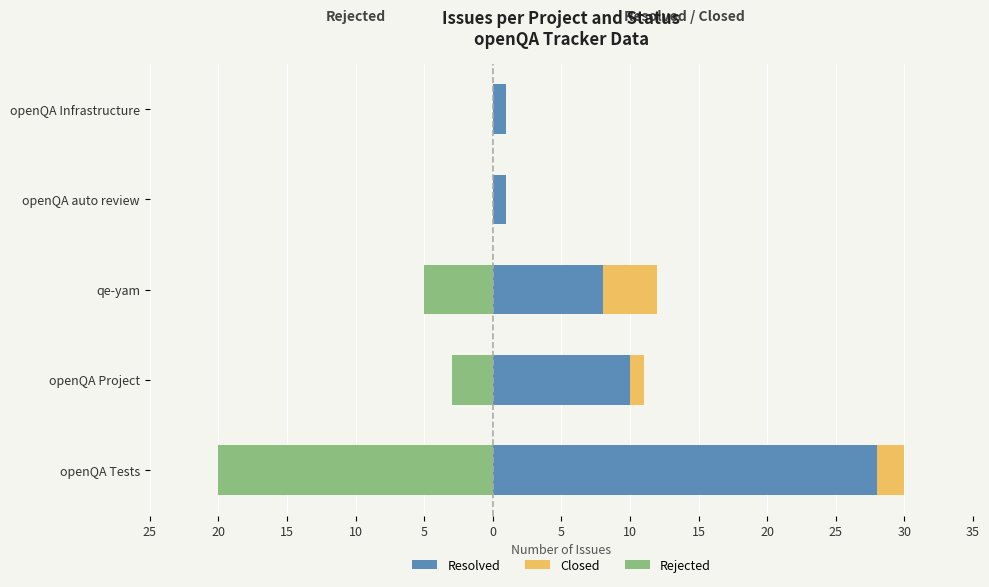

Which series has the widest spread of values?

Resolved